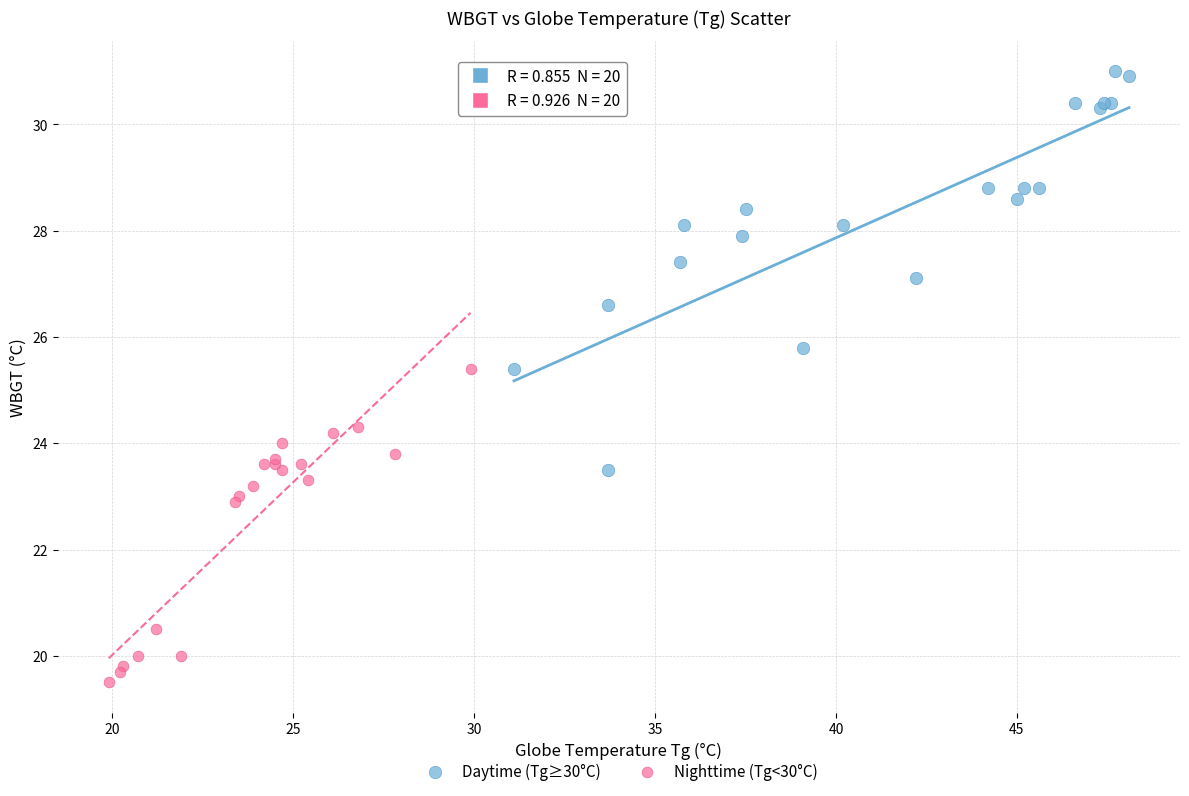

Which series reaches the maximum Y coordinate?

Daytime (Tg≥30°C)